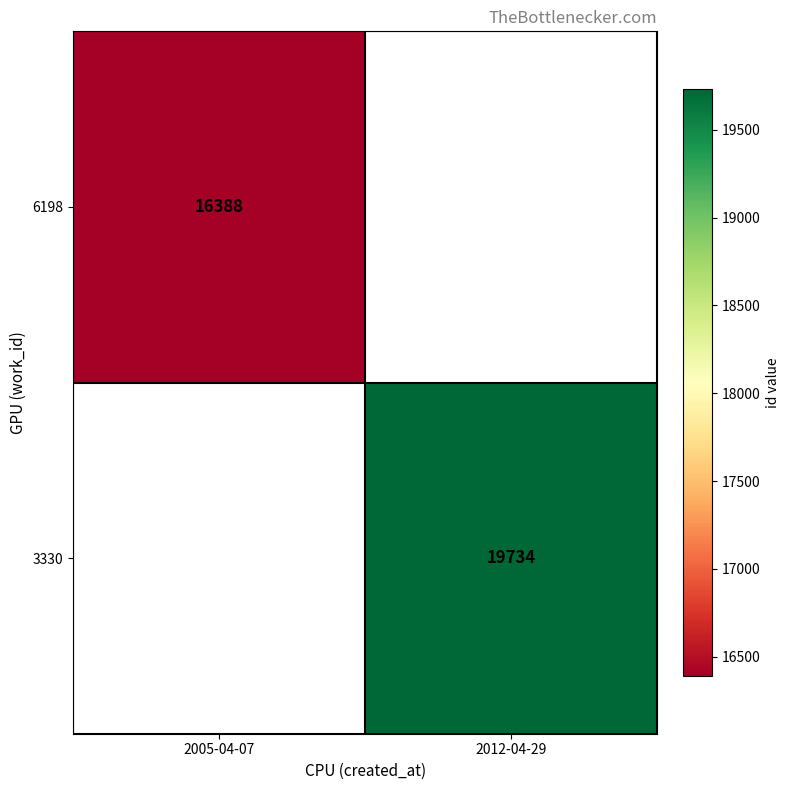

Count the number of data series in this chart.

2